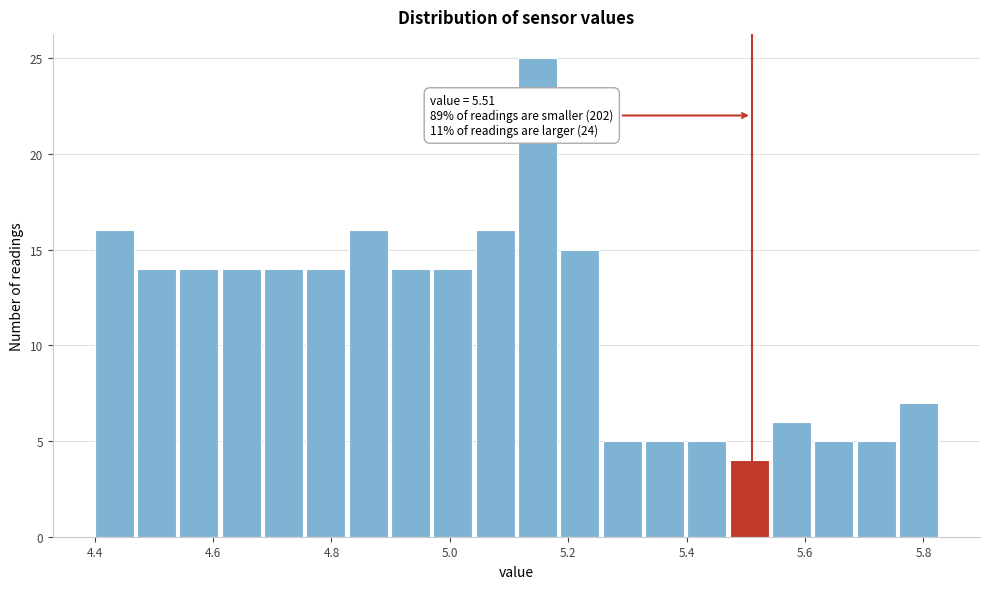

Around what value on the x-axis is the tallest bar? Give the approximate position of its centre, as read against the axis.

5.14